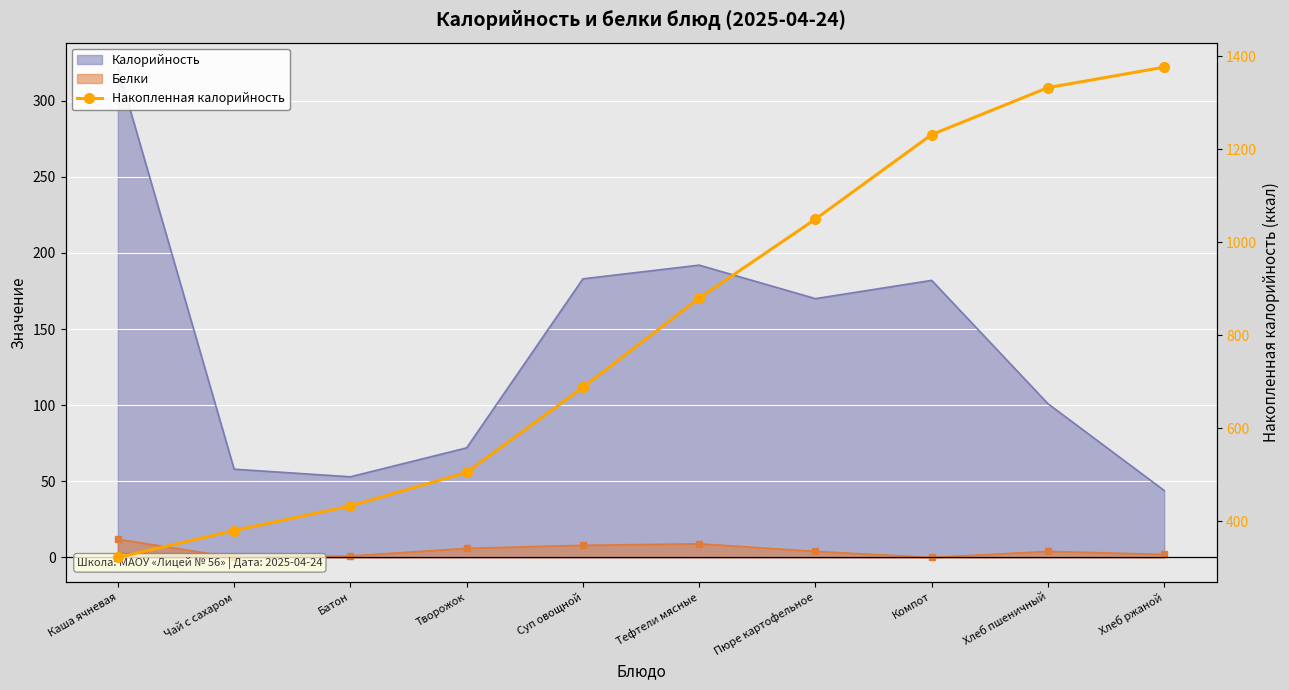

What position from the left is Чай с сахаром?

2